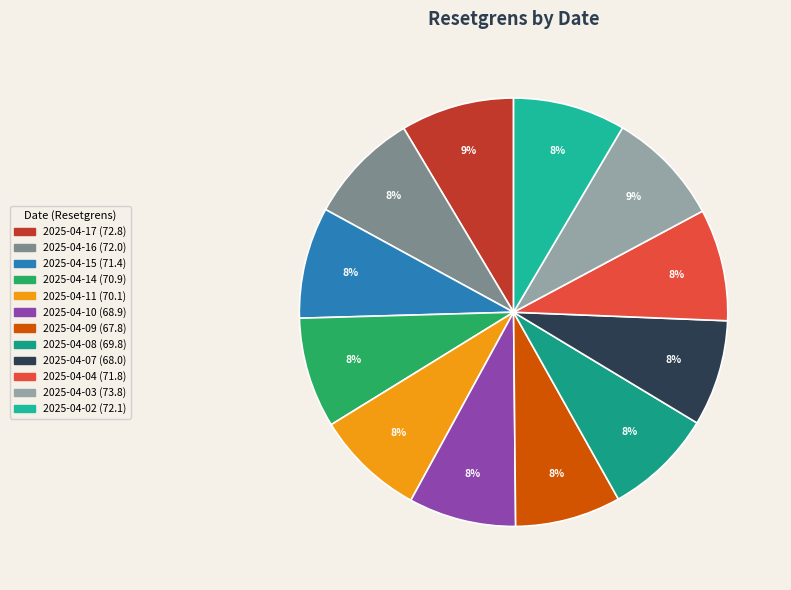

To the nearest percent, what percentage of the pie is 2025-04-03?

9%